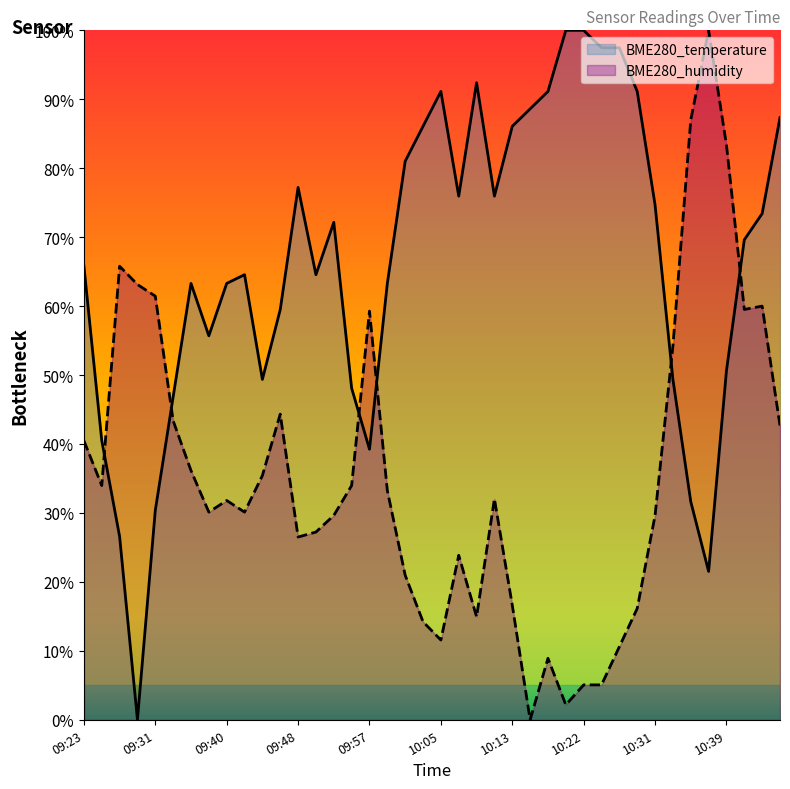

Which series has the widest spread of values?

BME280_temperature